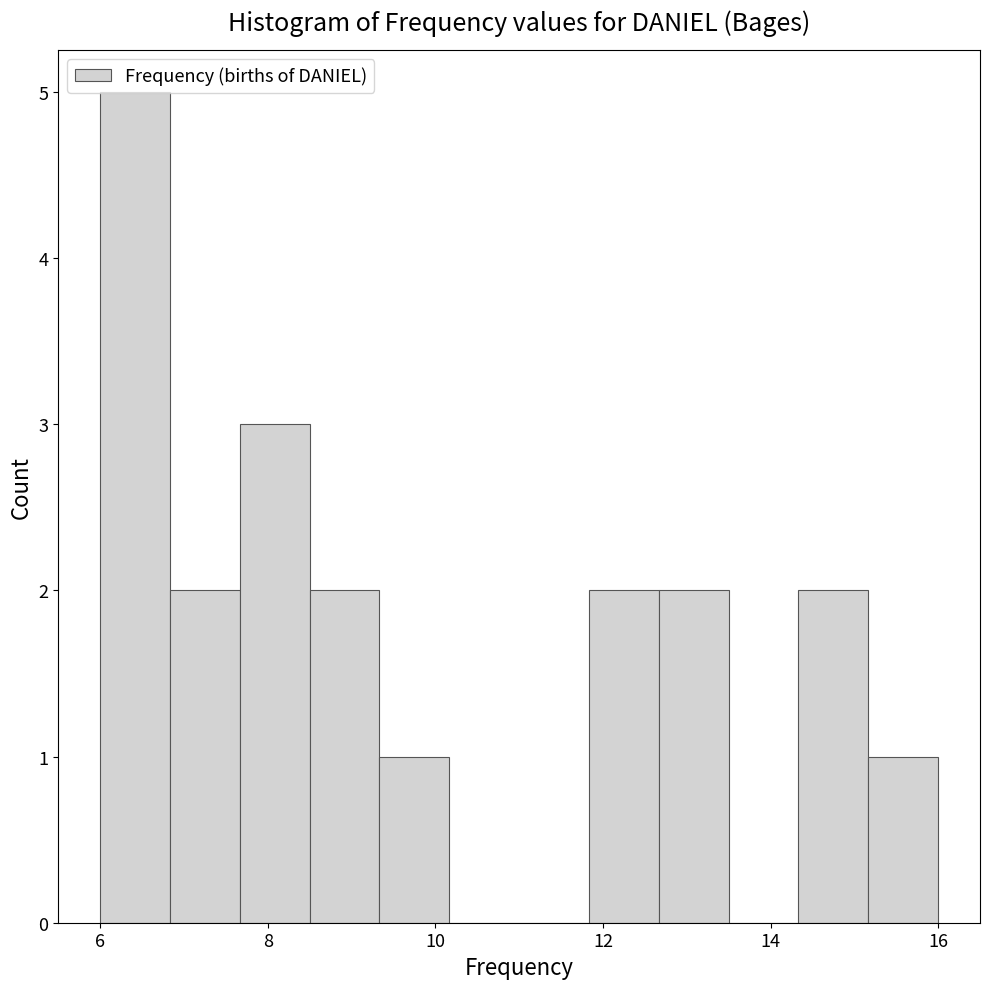

Reading left to right, list every bar in this chart as the range it spans on the x-axis followed by its height. Neither the bar edges nor the heights are printed on the chart, so give them approximately, as read against the axes.

6.0 to 6.8: 5
6.8 to 7.6: 2
7.6 to 8.6: 3
8.6 to 9.4: 2
9.4 to 10.2: 1
10.2 to 11.0: 0
11.0 to 11.8: 0
11.8 to 12.6: 2
12.6 to 13.6: 2
13.6 to 14.4: 0
14.4 to 15.2: 2
15.2 to 16.0: 1